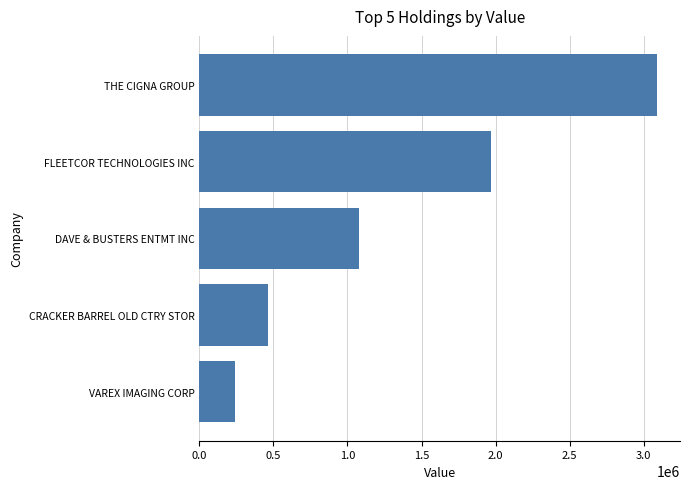

List the labels in order of value, smallest first.

VAREX IMAGING CORP, CRACKER BARREL OLD CTRY STOR, DAVE & BUSTERS ENTMT INC, FLEETCOR TECHNOLOGIES INC, THE CIGNA GROUP